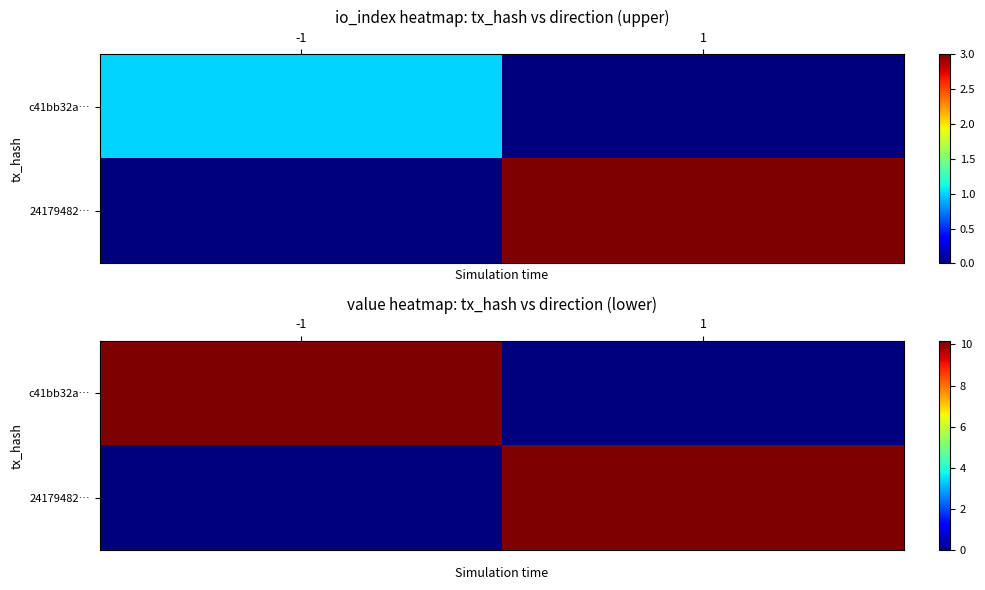

The value of c41bb32a… at 1 is -5.6. True or false?

False